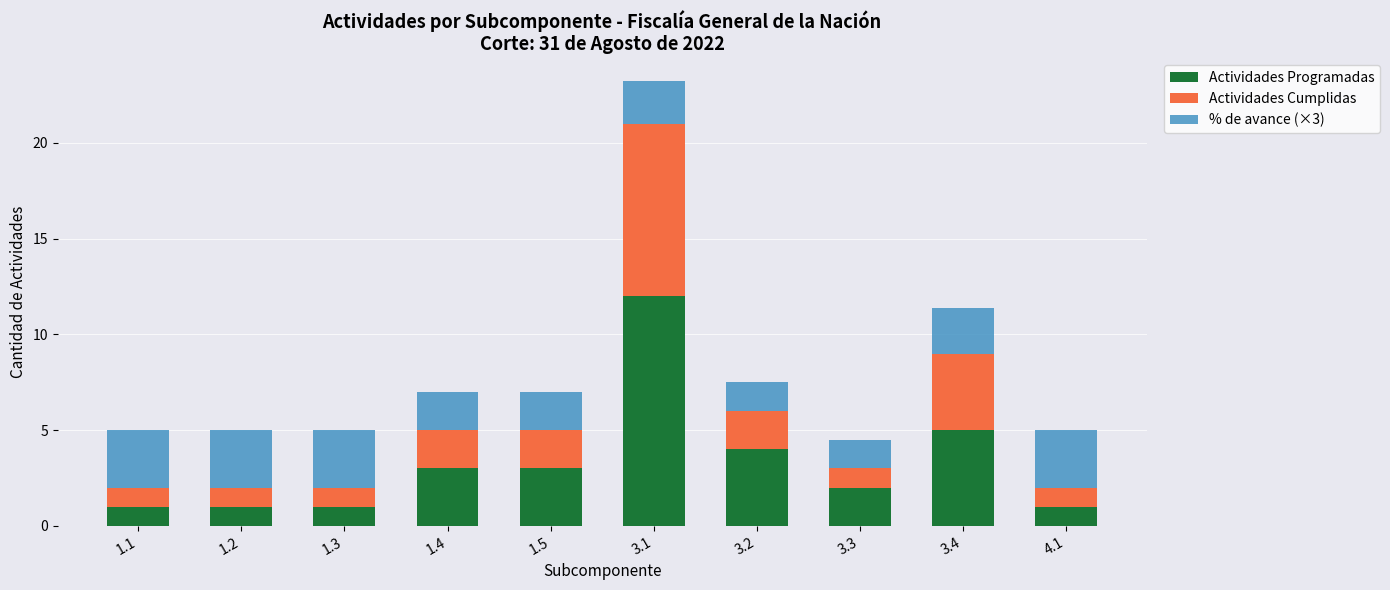

Is it true that Actividades Programadas equals 2.4 at 3.2?

False